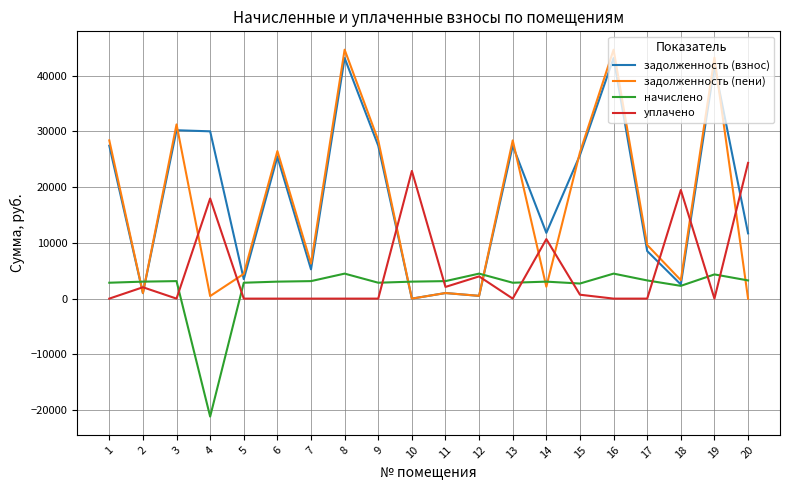

What is the spread (max minus min) of values at 10?

22908.8